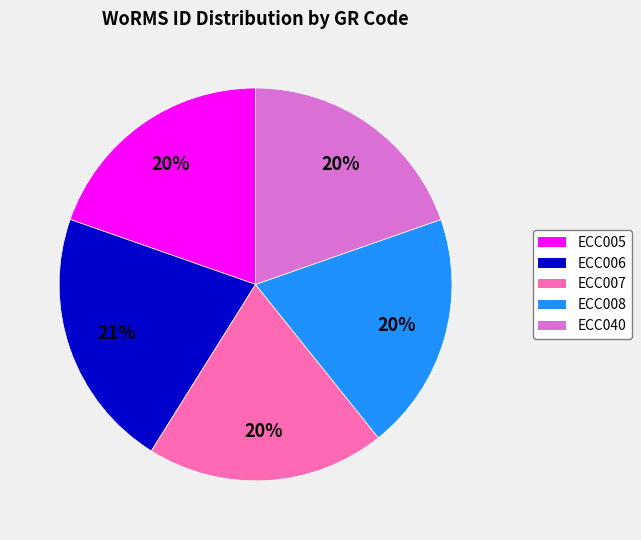

Which slice is the largest?

ECC006